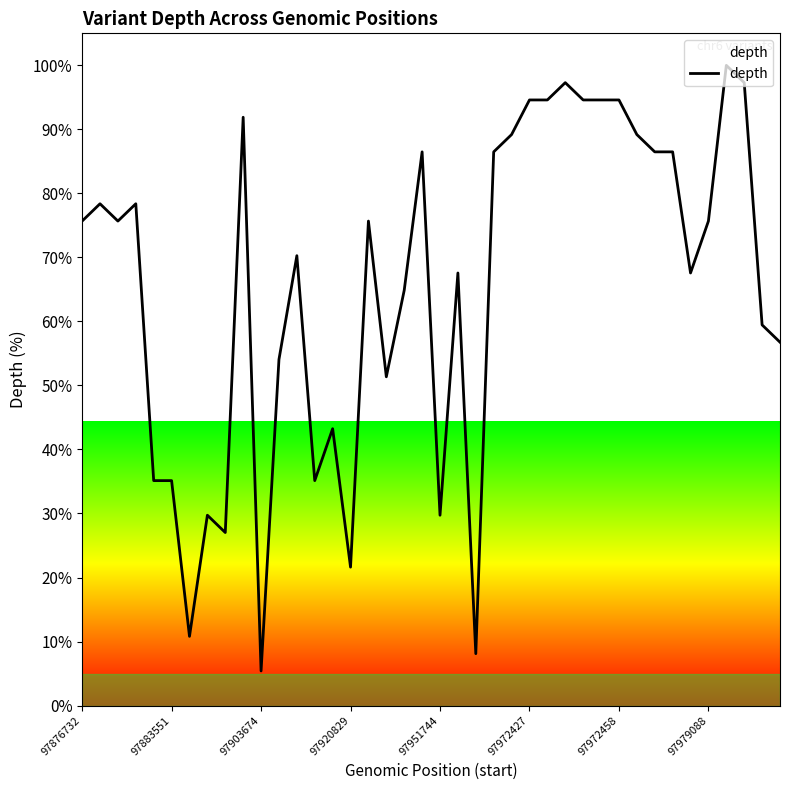

What is the greatest value displayed?

100.0